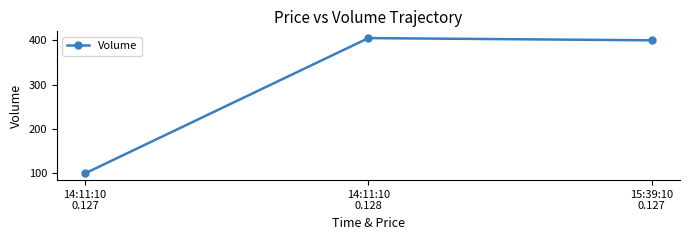

How many values are below 400?

1